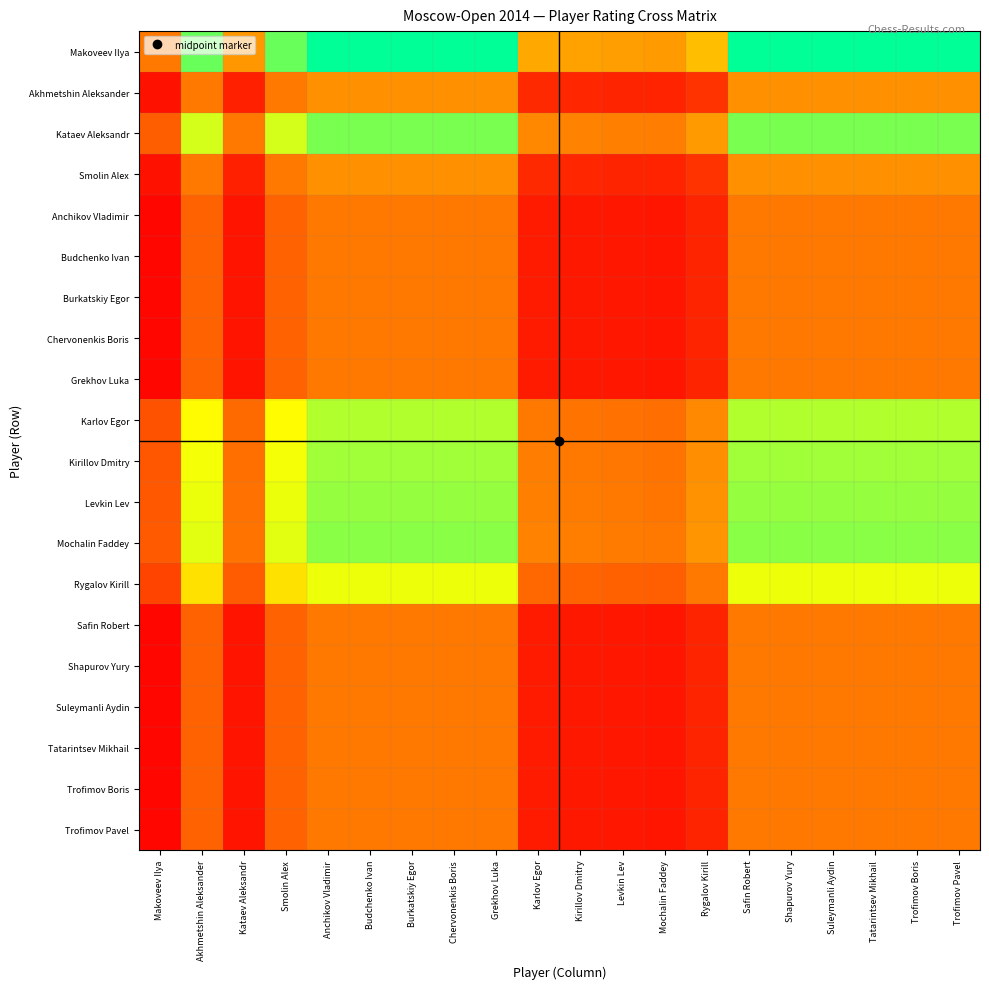

Reading right to left, list all the values displayed in this chart.

Makoveev Ilya: Trofimov Pavel=1.0	Trofimov Boris=1.0	Tatarintsev Mikhail=1.0	Suleymanli Aydin=1.0	Shapurov Yury=1.0	Safin Robert=1.0	Rygalov Kirill=0.5	Mochalin Faddey=0.4	Levkin Lev=0.4	Kirillov Dmitry=0.4	Karlov Egor=0.4	Grekhov Luka=1.0	Chervonenkis Boris=1.0	Burkatskiy Egor=1.0	Budchenko Ivan=1.0	Anchikov Vladimir=1.0	Smolin Alex=0.9	Kataev Aleksandr=0.4	Akhmetshin Aleksander=0.9	Makoveev Ilya=0.3
Akhmetshin Aleksander: Trofimov Pavel=0.4	Trofimov Boris=0.4	Tatarintsev Mikhail=0.4	Suleymanli Aydin=0.4	Shapurov Yury=0.4	Safin Robert=0.4	Rygalov Kirill=0.1	Mochalin Faddey=0.1	Levkin Lev=0.1	Kirillov Dmitry=0.1	Karlov Egor=0.1	Grekhov Luka=0.4	Chervonenkis Boris=0.4	Burkatskiy Egor=0.4	Budchenko Ivan=0.4	Anchikov Vladimir=0.4	Smolin Alex=0.3	Kataev Aleksandr=0.1	Akhmetshin Aleksander=0.3	Makoveev Ilya=0.0
Kataev Aleksandr: Trofimov Pavel=0.8	Trofimov Boris=0.8	Tatarintsev Mikhail=0.8	Suleymanli Aydin=0.8	Shapurov Yury=0.8	Safin Robert=0.8	Rygalov Kirill=0.4	Mochalin Faddey=0.3	Levkin Lev=0.3	Kirillov Dmitry=0.3	Karlov Egor=0.4	Grekhov Luka=0.8	Chervonenkis Boris=0.8	Burkatskiy Egor=0.8	Budchenko Ivan=0.8	Anchikov Vladimir=0.8	Smolin Alex=0.7	Kataev Aleksandr=0.3	Akhmetshin Aleksander=0.7	Makoveev Ilya=0.2
Smolin Alex: Trofimov Pavel=0.4	Trofimov Boris=0.4	Tatarintsev Mikhail=0.4	Suleymanli Aydin=0.4	Shapurov Yury=0.4	Safin Robert=0.4	Rygalov Kirill=0.1	Mochalin Faddey=0.1	Levkin Lev=0.1	Kirillov Dmitry=0.1	Karlov Egor=0.1	Grekhov Luka=0.4	Chervonenkis Boris=0.4	Burkatskiy Egor=0.4	Budchenko Ivan=0.4	Anchikov Vladimir=0.4	Smolin Alex=0.3	Kataev Aleksandr=0.1	Akhmetshin Aleksander=0.3	Makoveev Ilya=0.0
Anchikov Vladimir: Trofimov Pavel=0.3	Trofimov Boris=0.3	Tatarintsev Mikhail=0.3	Suleymanli Aydin=0.3	Shapurov Yury=0.3	Safin Robert=0.3	Rygalov Kirill=0.1	Mochalin Faddey=0.1	Levkin Lev=0.1	Kirillov Dmitry=0.1	Karlov Egor=0.1	Grekhov Luka=0.3	Chervonenkis Boris=0.3	Burkatskiy Egor=0.3	Budchenko Ivan=0.3	Anchikov Vladimir=0.3	Smolin Alex=0.3	Kataev Aleksandr=0.1	Akhmetshin Aleksander=0.3	Makoveev Ilya=0.0
Budchenko Ivan: Trofimov Pavel=0.3	Trofimov Boris=0.3	Tatarintsev Mikhail=0.3	Suleymanli Aydin=0.3	Shapurov Yury=0.3	Safin Robert=0.3	Rygalov Kirill=0.1	Mochalin Faddey=0.1	Levkin Lev=0.1	Kirillov Dmitry=0.1	Karlov Egor=0.1	Grekhov Luka=0.3	Chervonenkis Boris=0.3	Burkatskiy Egor=0.3	Budchenko Ivan=0.3	Anchikov Vladimir=0.3	Smolin Alex=0.3	Kataev Aleksandr=0.1	Akhmetshin Aleksander=0.3	Makoveev Ilya=0.0
Burkatskiy Egor: Trofimov Pavel=0.3	Trofimov Boris=0.3	Tatarintsev Mikhail=0.3	Suleymanli Aydin=0.3	Shapurov Yury=0.3	Safin Robert=0.3	Rygalov Kirill=0.1	Mochalin Faddey=0.1	Levkin Lev=0.1	Kirillov Dmitry=0.1	Karlov Egor=0.1	Grekhov Luka=0.3	Chervonenkis Boris=0.3	Burkatskiy Egor=0.3	Budchenko Ivan=0.3	Anchikov Vladimir=0.3	Smolin Alex=0.3	Kataev Aleksandr=0.1	Akhmetshin Aleksander=0.3	Makoveev Ilya=0.0
Chervonenkis Boris: Trofimov Pavel=0.3	Trofimov Boris=0.3	Tatarintsev Mikhail=0.3	Suleymanli Aydin=0.3	Shapurov Yury=0.3	Safin Robert=0.3	Rygalov Kirill=0.1	Mochalin Faddey=0.1	Levkin Lev=0.1	Kirillov Dmitry=0.1	Karlov Egor=0.1	Grekhov Luka=0.3	Chervonenkis Boris=0.3	Burkatskiy Egor=0.3	Budchenko Ivan=0.3	Anchikov Vladimir=0.3	Smolin Alex=0.3	Kataev Aleksandr=0.1	Akhmetshin Aleksander=0.3	Makoveev Ilya=0.0
Grekhov Luka: Trofimov Pavel=0.3	Trofimov Boris=0.3	Tatarintsev Mikhail=0.3	Suleymanli Aydin=0.3	Shapurov Yury=0.3	Safin Robert=0.3	Rygalov Kirill=0.1	Mochalin Faddey=0.1	Levkin Lev=0.1	Kirillov Dmitry=0.1	Karlov Egor=0.1	Grekhov Luka=0.3	Chervonenkis Boris=0.3	Burkatskiy Egor=0.3	Budchenko Ivan=0.3	Anchikov Vladimir=0.3	Smolin Alex=0.3	Kataev Aleksandr=0.1	Akhmetshin Aleksander=0.3	Makoveev Ilya=0.0
Karlov Egor: Trofimov Pavel=0.8	Trofimov Boris=0.8	Tatarintsev Mikhail=0.8	Suleymanli Aydin=0.8	Shapurov Yury=0.8	Safin Robert=0.8	Rygalov Kirill=0.4	Mochalin Faddey=0.3	Levkin Lev=0.3	Kirillov Dmitry=0.3	Karlov Egor=0.3	Grekhov Luka=0.8	Chervonenkis Boris=0.8	Burkatskiy Egor=0.8	Budchenko Ivan=0.8	Anchikov Vladimir=0.8	Smolin Alex=0.7	Kataev Aleksandr=0.3	Akhmetshin Aleksander=0.7	Makoveev Ilya=0.2
Kirillov Dmitry: Trofimov Pavel=0.8	Trofimov Boris=0.8	Tatarintsev Mikhail=0.8	Suleymanli Aydin=0.8	Shapurov Yury=0.8	Safin Robert=0.8	Rygalov Kirill=0.4	Mochalin Faddey=0.3	Levkin Lev=0.3	Kirillov Dmitry=0.3	Karlov Egor=0.3	Grekhov Luka=0.8	Chervonenkis Boris=0.8	Burkatskiy Egor=0.8	Budchenko Ivan=0.8	Anchikov Vladimir=0.8	Smolin Alex=0.7	Kataev Aleksandr=0.3	Akhmetshin Aleksander=0.7	Makoveev Ilya=0.2
Levkin Lev: Trofimov Pavel=0.8	Trofimov Boris=0.8	Tatarintsev Mikhail=0.8	Suleymanli Aydin=0.8	Shapurov Yury=0.8	Safin Robert=0.8	Rygalov Kirill=0.4	Mochalin Faddey=0.3	Levkin Lev=0.3	Kirillov Dmitry=0.3	Karlov Egor=0.3	Grekhov Luka=0.8	Chervonenkis Boris=0.8	Burkatskiy Egor=0.8	Budchenko Ivan=0.8	Anchikov Vladimir=0.8	Smolin Alex=0.7	Kataev Aleksandr=0.3	Akhmetshin Aleksander=0.7	Makoveev Ilya=0.2
Mochalin Faddey: Trofimov Pavel=0.8	Trofimov Boris=0.8	Tatarintsev Mikhail=0.8	Suleymanli Aydin=0.8	Shapurov Yury=0.8	Safin Robert=0.8	Rygalov Kirill=0.4	Mochalin Faddey=0.3	Levkin Lev=0.3	Kirillov Dmitry=0.3	Karlov Egor=0.3	Grekhov Luka=0.8	Chervonenkis Boris=0.8	Burkatskiy Egor=0.8	Budchenko Ivan=0.8	Anchikov Vladimir=0.8	Smolin Alex=0.7	Kataev Aleksandr=0.3	Akhmetshin Aleksander=0.7	Makoveev Ilya=0.2
Rygalov Kirill: Trofimov Pavel=0.7	Trofimov Boris=0.7	Tatarintsev Mikhail=0.7	Suleymanli Aydin=0.7	Shapurov Yury=0.7	Safin Robert=0.7	Rygalov Kirill=0.3	Mochalin Faddey=0.2	Levkin Lev=0.3	Kirillov Dmitry=0.3	Karlov Egor=0.3	Grekhov Luka=0.7	Chervonenkis Boris=0.7	Burkatskiy Egor=0.7	Budchenko Ivan=0.7	Anchikov Vladimir=0.7	Smolin Alex=0.6	Kataev Aleksandr=0.2	Akhmetshin Aleksander=0.6	Makoveev Ilya=0.2
Safin Robert: Trofimov Pavel=0.3	Trofimov Boris=0.3	Tatarintsev Mikhail=0.3	Suleymanli Aydin=0.3	Shapurov Yury=0.3	Safin Robert=0.3	Rygalov Kirill=0.1	Mochalin Faddey=0.1	Levkin Lev=0.1	Kirillov Dmitry=0.1	Karlov Egor=0.1	Grekhov Luka=0.3	Chervonenkis Boris=0.3	Burkatskiy Egor=0.3	Budchenko Ivan=0.3	Anchikov Vladimir=0.3	Smolin Alex=0.3	Kataev Aleksandr=0.1	Akhmetshin Aleksander=0.3	Makoveev Ilya=0.0
Shapurov Yury: Trofimov Pavel=0.3	Trofimov Boris=0.3	Tatarintsev Mikhail=0.3	Suleymanli Aydin=0.3	Shapurov Yury=0.3	Safin Robert=0.3	Rygalov Kirill=0.1	Mochalin Faddey=0.1	Levkin Lev=0.1	Kirillov Dmitry=0.1	Karlov Egor=0.1	Grekhov Luka=0.3	Chervonenkis Boris=0.3	Burkatskiy Egor=0.3	Budchenko Ivan=0.3	Anchikov Vladimir=0.3	Smolin Alex=0.3	Kataev Aleksandr=0.1	Akhmetshin Aleksander=0.3	Makoveev Ilya=0.0
Suleymanli Aydin: Trofimov Pavel=0.3	Trofimov Boris=0.3	Tatarintsev Mikhail=0.3	Suleymanli Aydin=0.3	Shapurov Yury=0.3	Safin Robert=0.3	Rygalov Kirill=0.1	Mochalin Faddey=0.1	Levkin Lev=0.1	Kirillov Dmitry=0.1	Karlov Egor=0.1	Grekhov Luka=0.3	Chervonenkis Boris=0.3	Burkatskiy Egor=0.3	Budchenko Ivan=0.3	Anchikov Vladimir=0.3	Smolin Alex=0.3	Kataev Aleksandr=0.1	Akhmetshin Aleksander=0.3	Makoveev Ilya=0.0
Tatarintsev Mikhail: Trofimov Pavel=0.3	Trofimov Boris=0.3	Tatarintsev Mikhail=0.3	Suleymanli Aydin=0.3	Shapurov Yury=0.3	Safin Robert=0.3	Rygalov Kirill=0.1	Mochalin Faddey=0.1	Levkin Lev=0.1	Kirillov Dmitry=0.1	Karlov Egor=0.1	Grekhov Luka=0.3	Chervonenkis Boris=0.3	Burkatskiy Egor=0.3	Budchenko Ivan=0.3	Anchikov Vladimir=0.3	Smolin Alex=0.3	Kataev Aleksandr=0.1	Akhmetshin Aleksander=0.3	Makoveev Ilya=0.0
Trofimov Boris: Trofimov Pavel=0.3	Trofimov Boris=0.3	Tatarintsev Mikhail=0.3	Suleymanli Aydin=0.3	Shapurov Yury=0.3	Safin Robert=0.3	Rygalov Kirill=0.1	Mochalin Faddey=0.1	Levkin Lev=0.1	Kirillov Dmitry=0.1	Karlov Egor=0.1	Grekhov Luka=0.3	Chervonenkis Boris=0.3	Burkatskiy Egor=0.3	Budchenko Ivan=0.3	Anchikov Vladimir=0.3	Smolin Alex=0.3	Kataev Aleksandr=0.1	Akhmetshin Aleksander=0.3	Makoveev Ilya=0.0
Trofimov Pavel: Trofimov Pavel=0.3	Trofimov Boris=0.3	Tatarintsev Mikhail=0.3	Suleymanli Aydin=0.3	Shapurov Yury=0.3	Safin Robert=0.3	Rygalov Kirill=0.1	Mochalin Faddey=0.1	Levkin Lev=0.1	Kirillov Dmitry=0.1	Karlov Egor=0.1	Grekhov Luka=0.3	Chervonenkis Boris=0.3	Burkatskiy Egor=0.3	Budchenko Ivan=0.3	Anchikov Vladimir=0.3	Smolin Alex=0.3	Kataev Aleksandr=0.1	Akhmetshin Aleksander=0.3	Makoveev Ilya=0.0